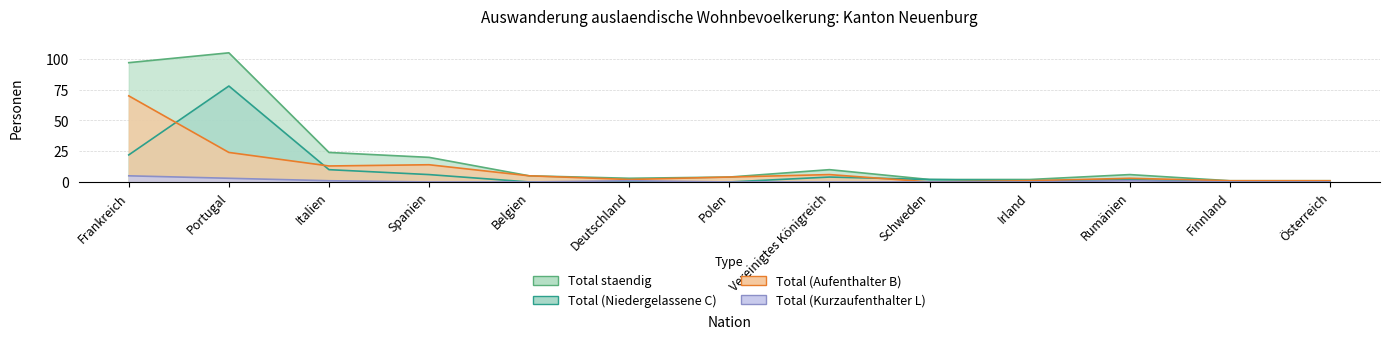

How many lines are shown in the chart?

4